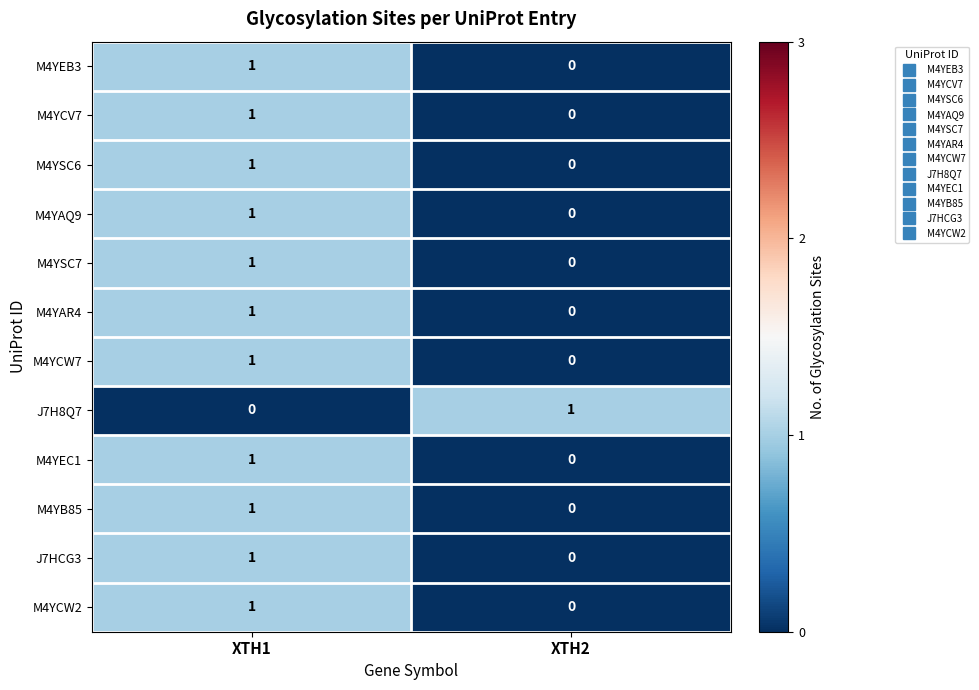

Reading left to right, transcribe all the data shown in this chart.

M4YEB3: XTH1=1	XTH2=0
M4YCV7: XTH1=1	XTH2=0
M4YSC6: XTH1=1	XTH2=0
M4YAQ9: XTH1=1	XTH2=0
M4YSC7: XTH1=1	XTH2=0
M4YAR4: XTH1=1	XTH2=0
M4YCW7: XTH1=1	XTH2=0
J7H8Q7: XTH1=0	XTH2=1
M4YEC1: XTH1=1	XTH2=0
M4YB85: XTH1=1	XTH2=0
J7HCG3: XTH1=1	XTH2=0
M4YCW2: XTH1=1	XTH2=0